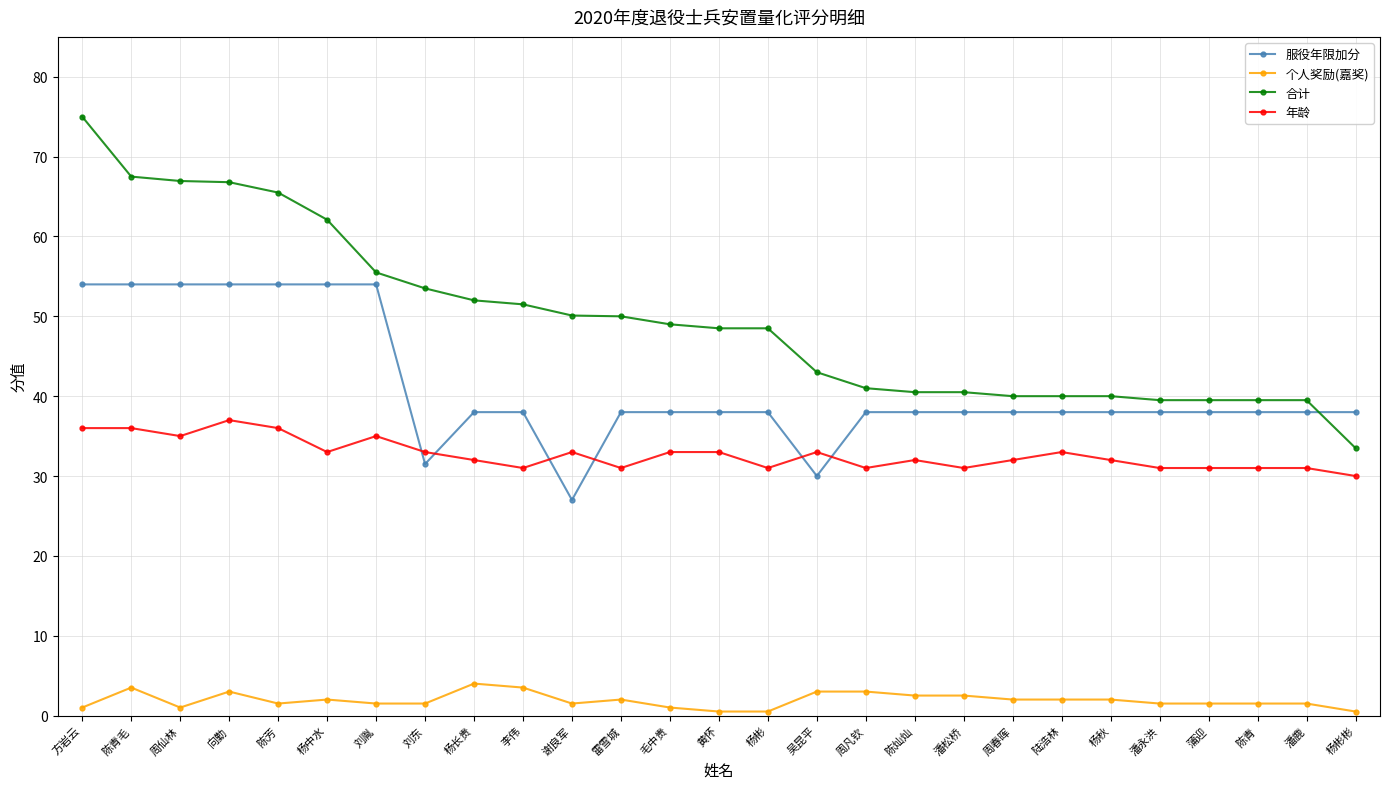

Is the value of 年龄 at 刘胤 greater than the value of 服役年限加分 at 潘鹿?

No